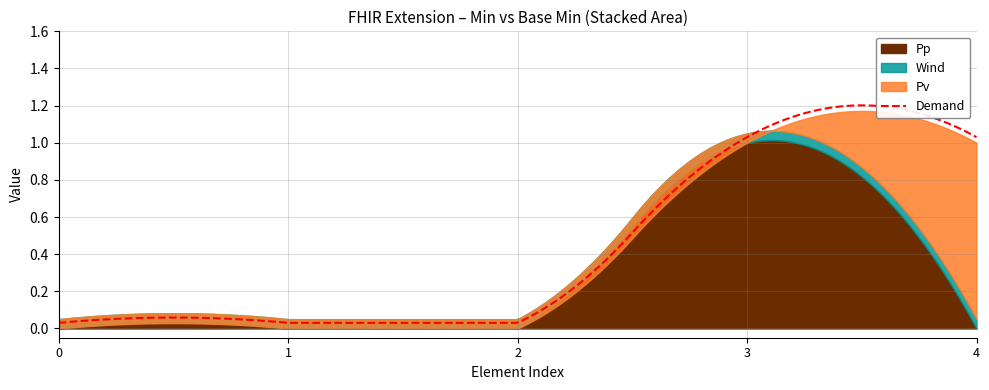

Which series has the widest spread of values?

Pp